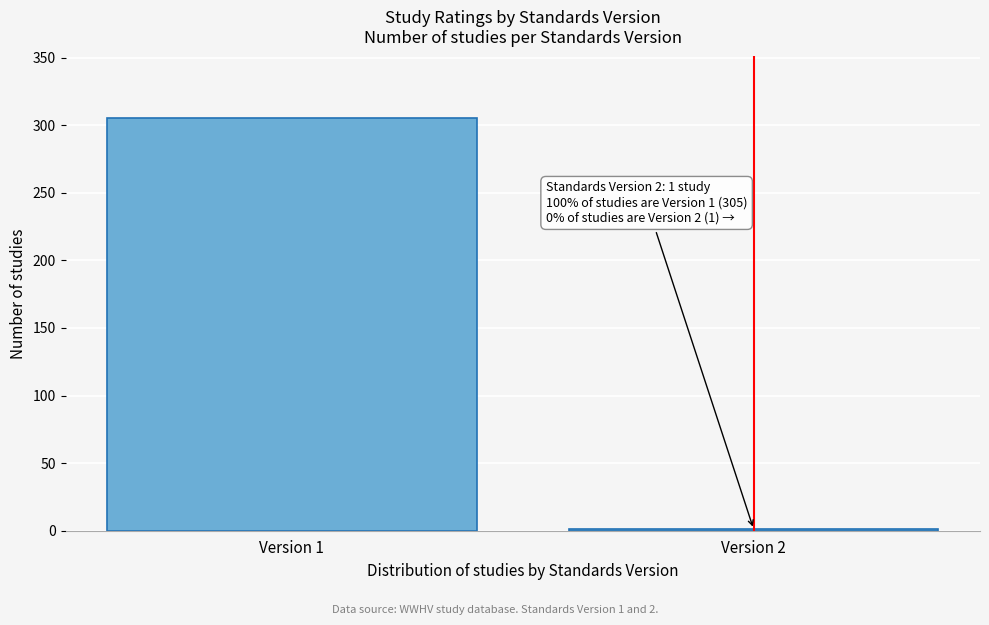

Reading left to right, extract all data points from this chart.

Version 1=305	Version 2=1